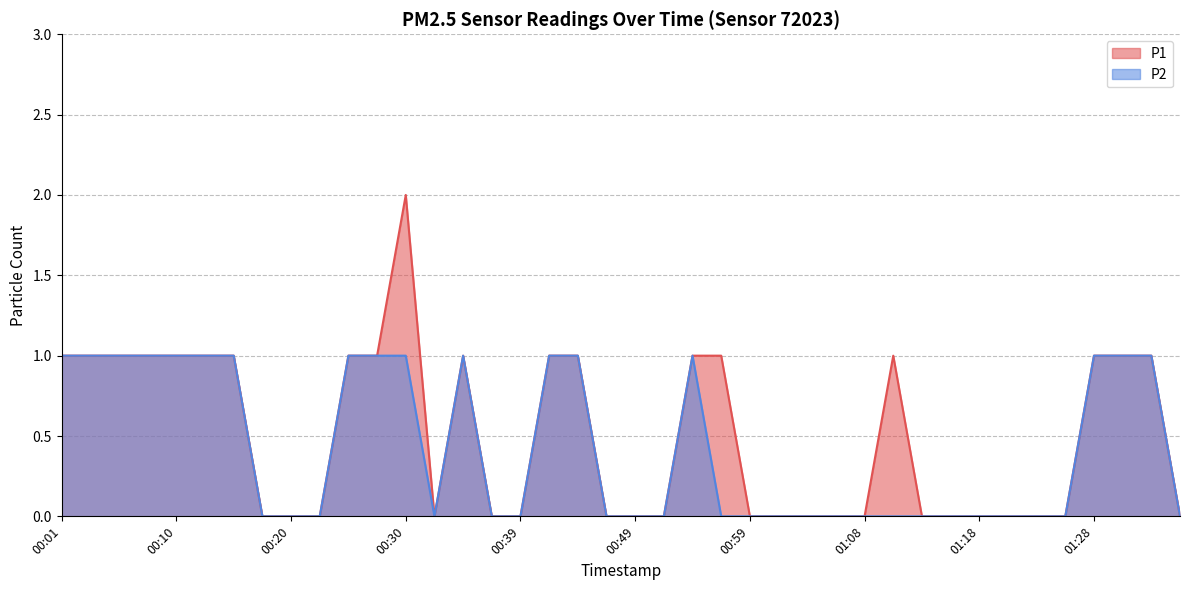

How many distinct data groups are displayed?

2